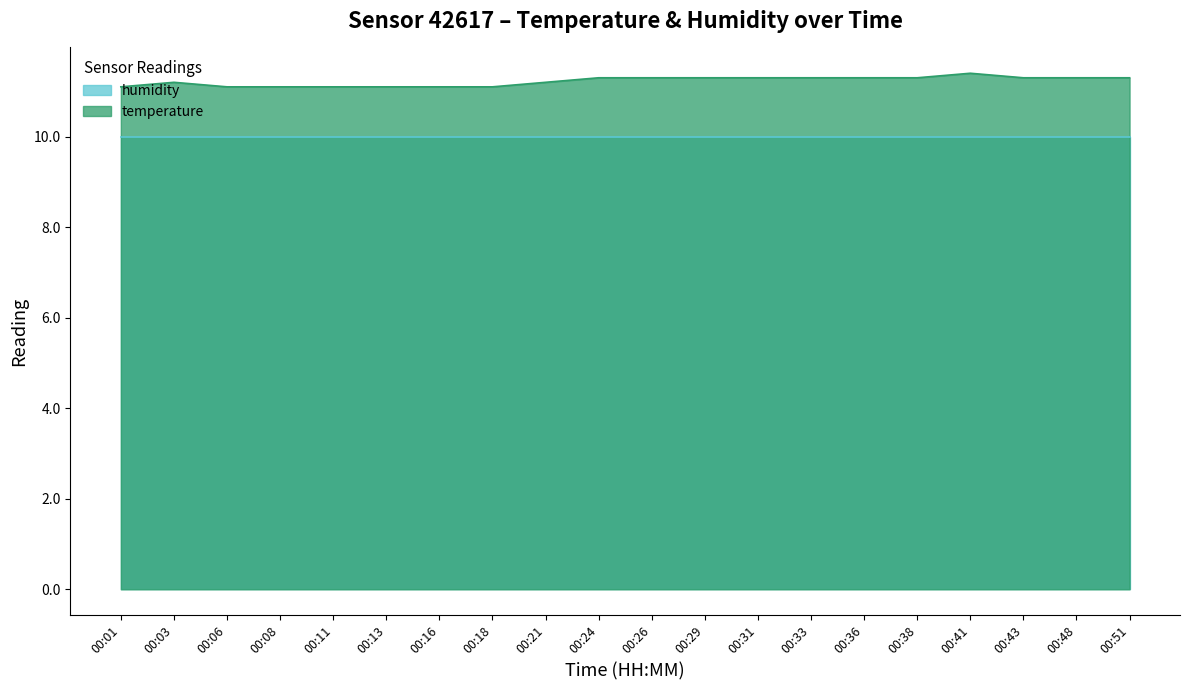

What is the approximate value at 00:36?

11.3